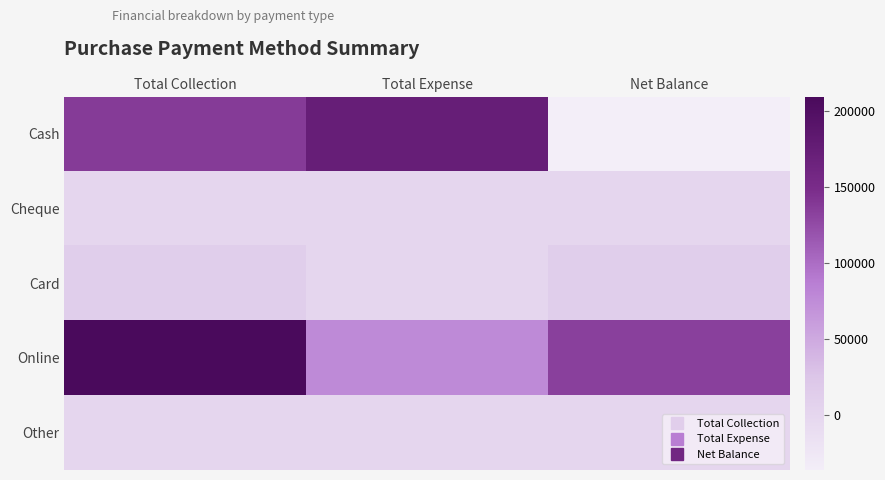

Reading left to right, what are all the values shown in this chart?

Cash: Total Collection=137001	Total Expense=173114	Net Balance=-36113
Cheque: Total Collection=0	Total Expense=0	Net Balance=0
Card: Total Collection=13500	Total Expense=0	Net Balance=13500
Online: Total Collection=209400	Total Expense=76336	Net Balance=133064
Other: Total Collection=0	Total Expense=0	Net Balance=0